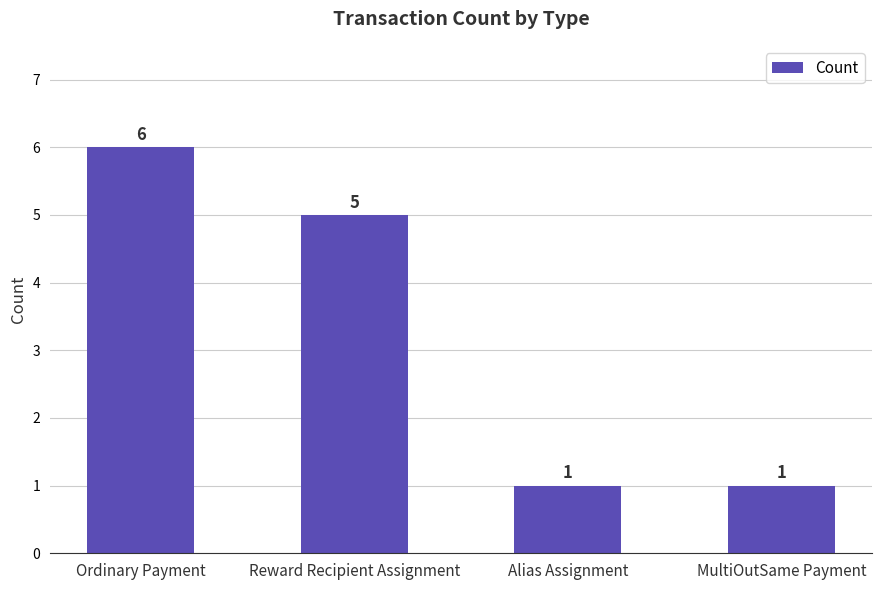

Reading left to right, transcribe all the data shown in this chart.

Ordinary Payment=6	Reward Recipient Assignment=5	Alias Assignment=1	MultiOutSame Payment=1